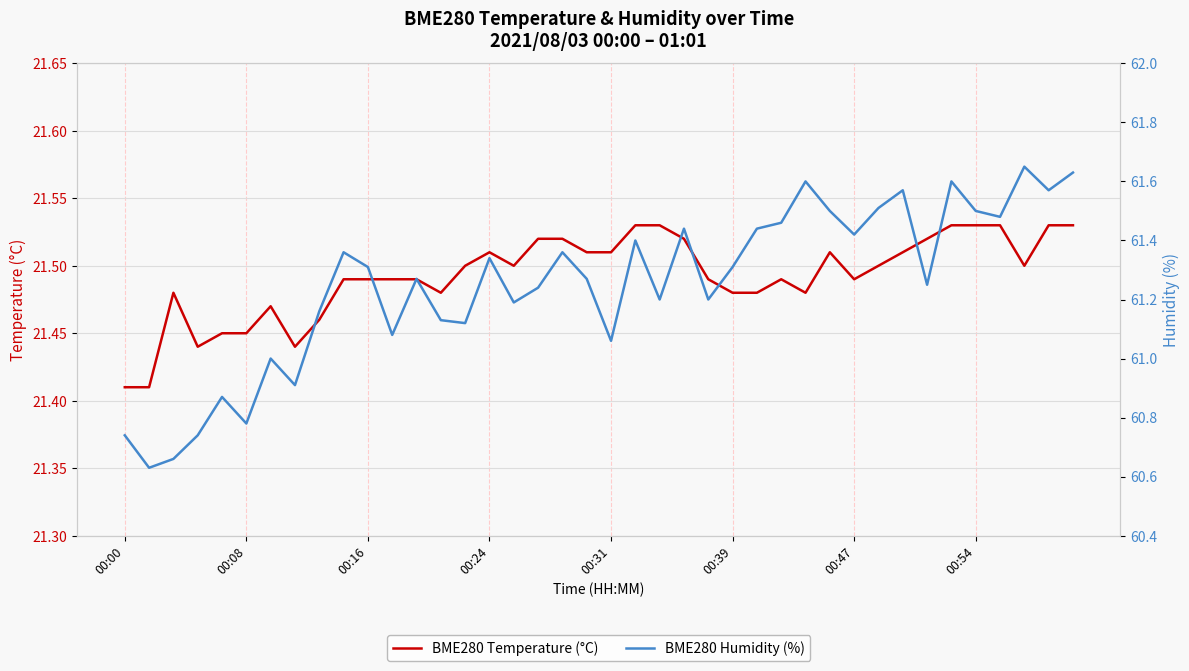

What is the difference between the highest and lowest values at 34?

40.1